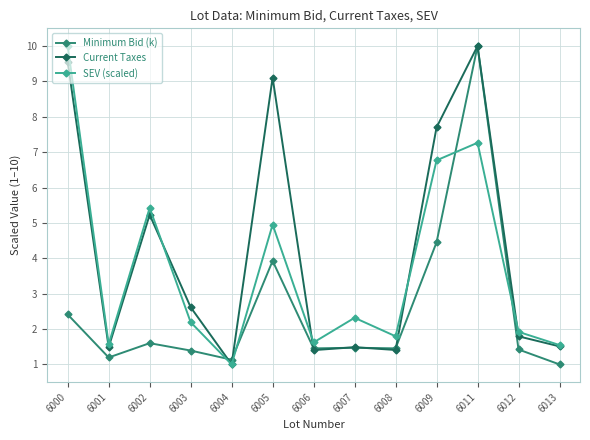

List the series in order of their overall mean, lowest first.

Minimum Bid (k), SEV (scaled), Current Taxes